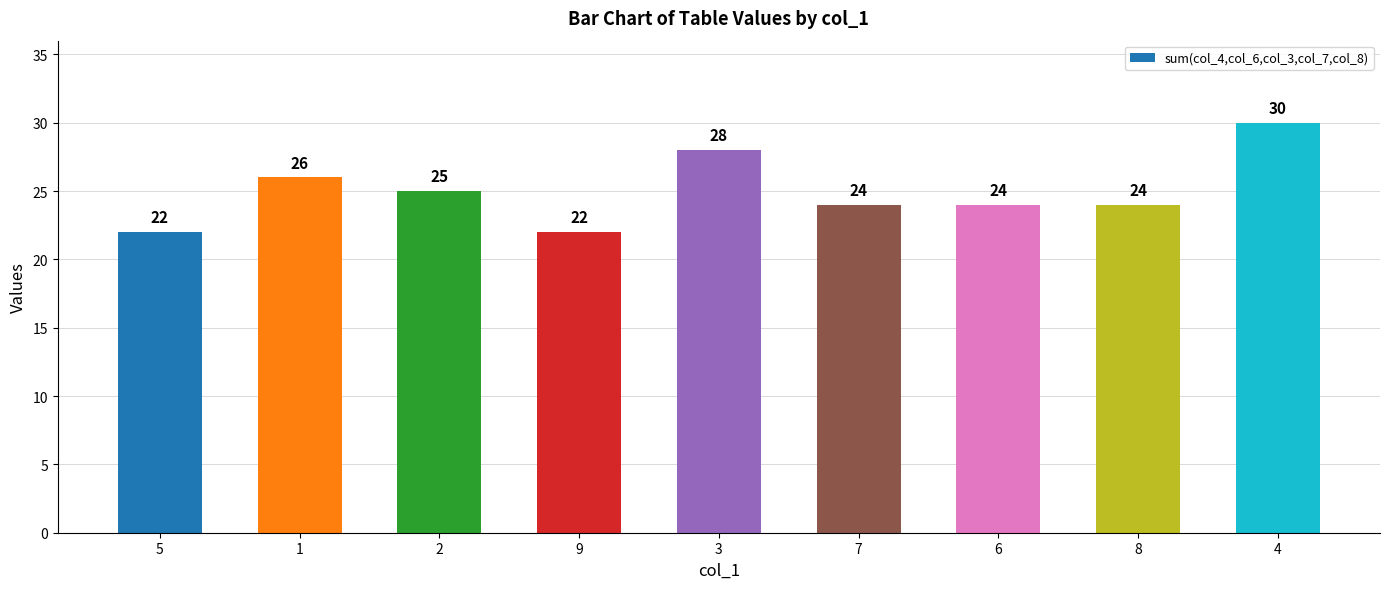

Reading right to left, what are all the values shown in this chart?

4=30	8=24	6=24	7=24	3=28	9=22	2=25	1=26	5=22